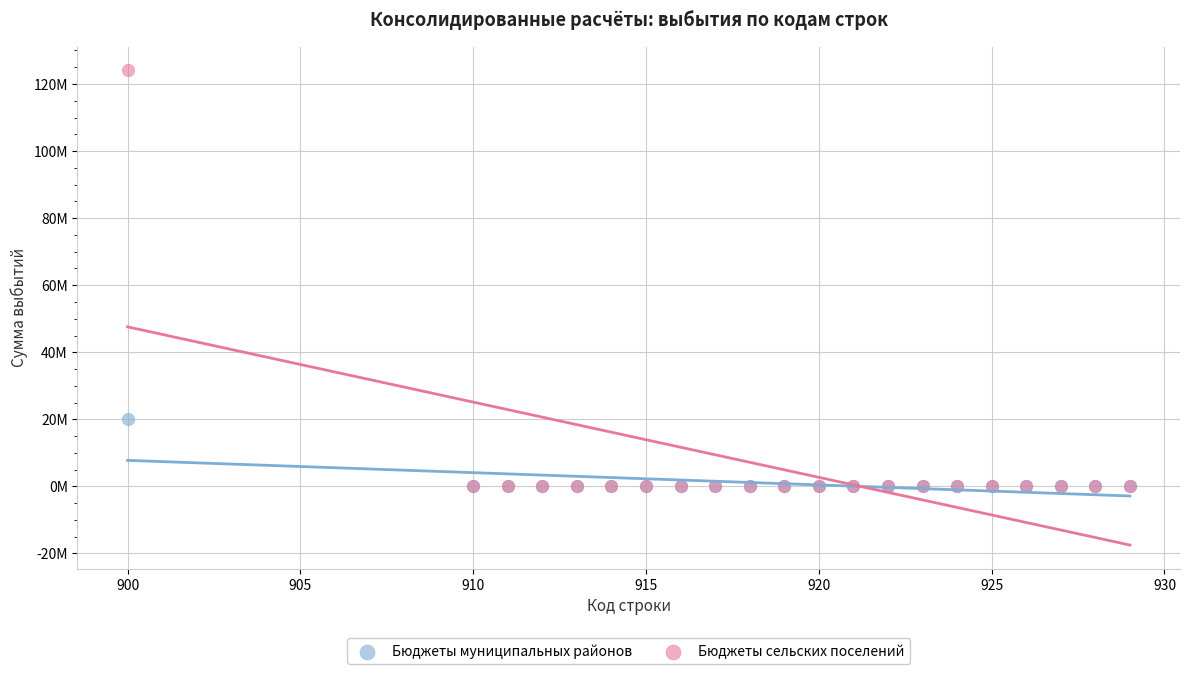

Which series reaches the maximum Y coordinate?

Бюджеты сельских поселений